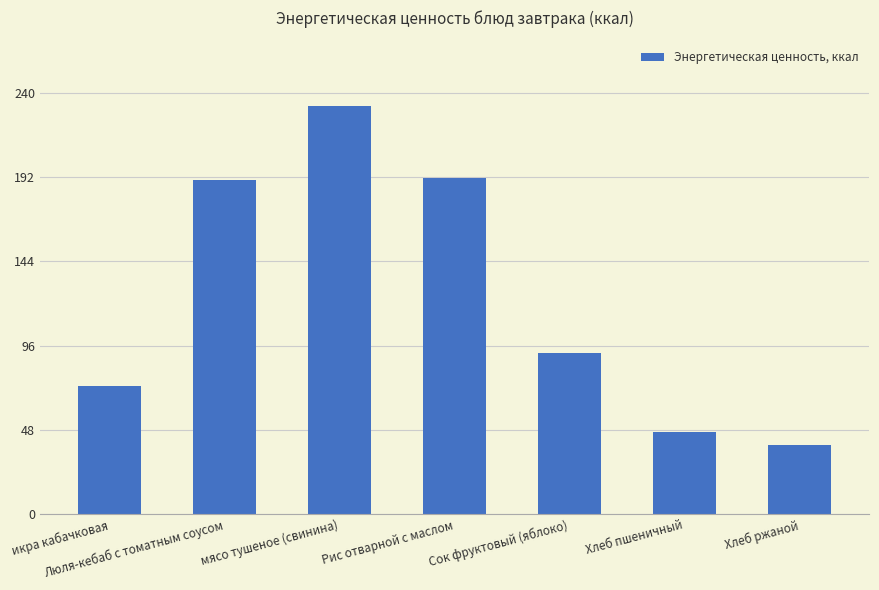

Reading left to right, transcribe all the data shown in this chart.

икра кабачковая=73.2	Люля-кебаб с томатным соусом=190.4	мясо тушеное (свинина)=232.8	Рис отварной с маслом=191.5	Сок фруктовый (яблоко)=92.0	Хлеб пшеничный=47.0	Хлеб ржаной=39.6